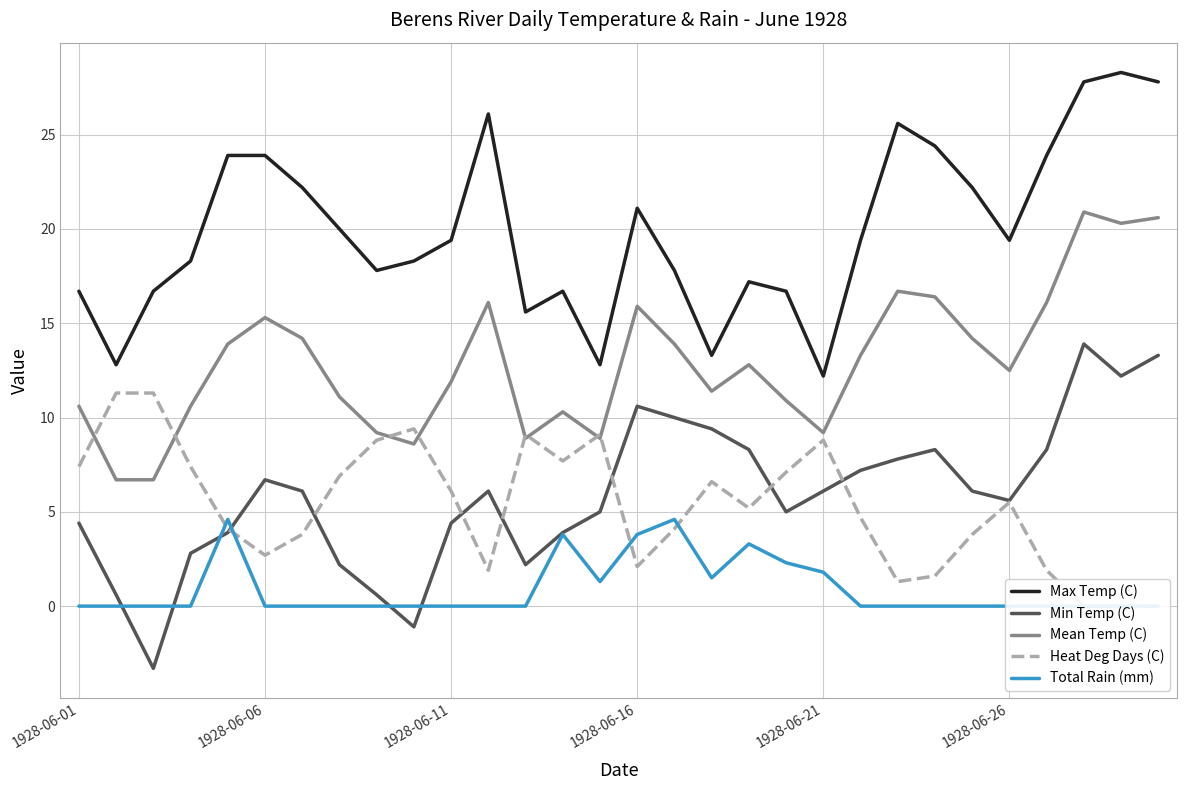

True or false: Mean Temp (C) has a value of 3.4 at 17.

False